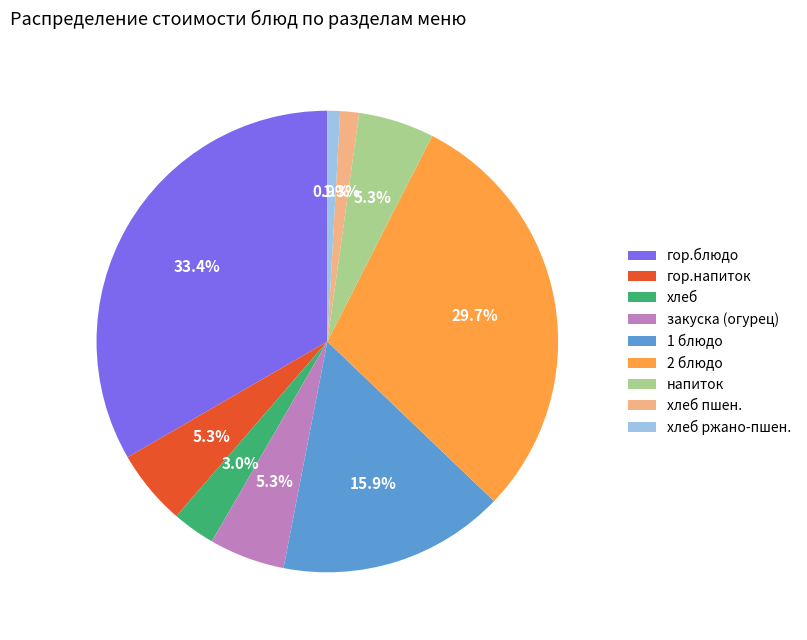

Is there any slice that represents more than half of the pie?

No